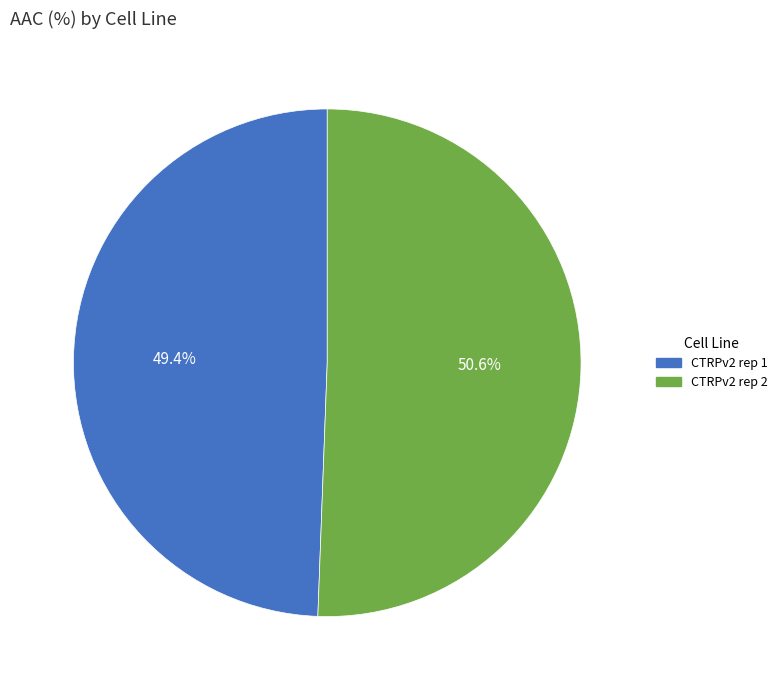

What is the total percentage of CTRPv2 rep 2 and CTRPv2 rep 1?

100.0%